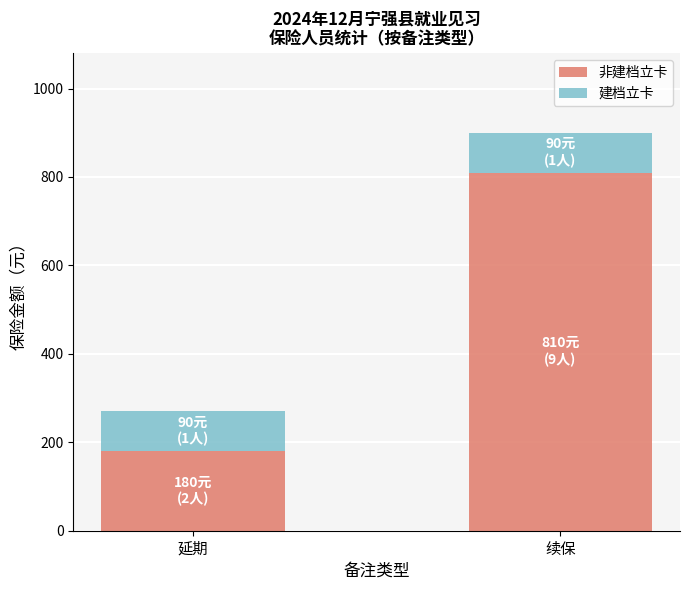

At which category is the sum across all series the highest?

续保